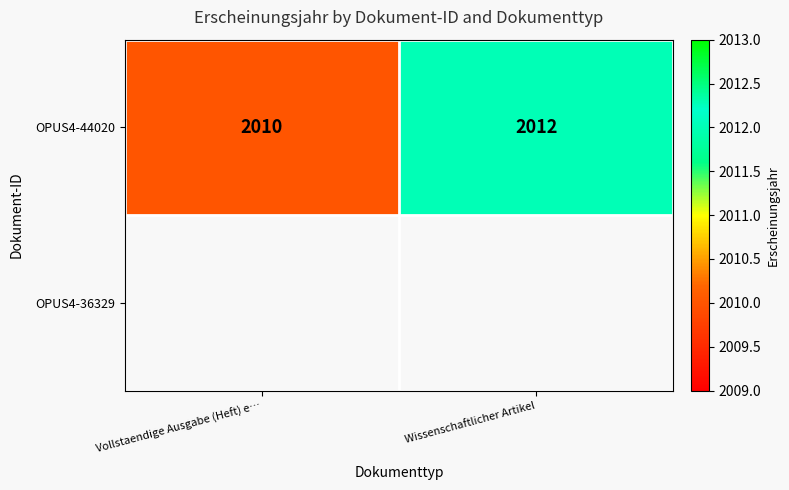

What is the minimum value for OPUS4-44020?

2010